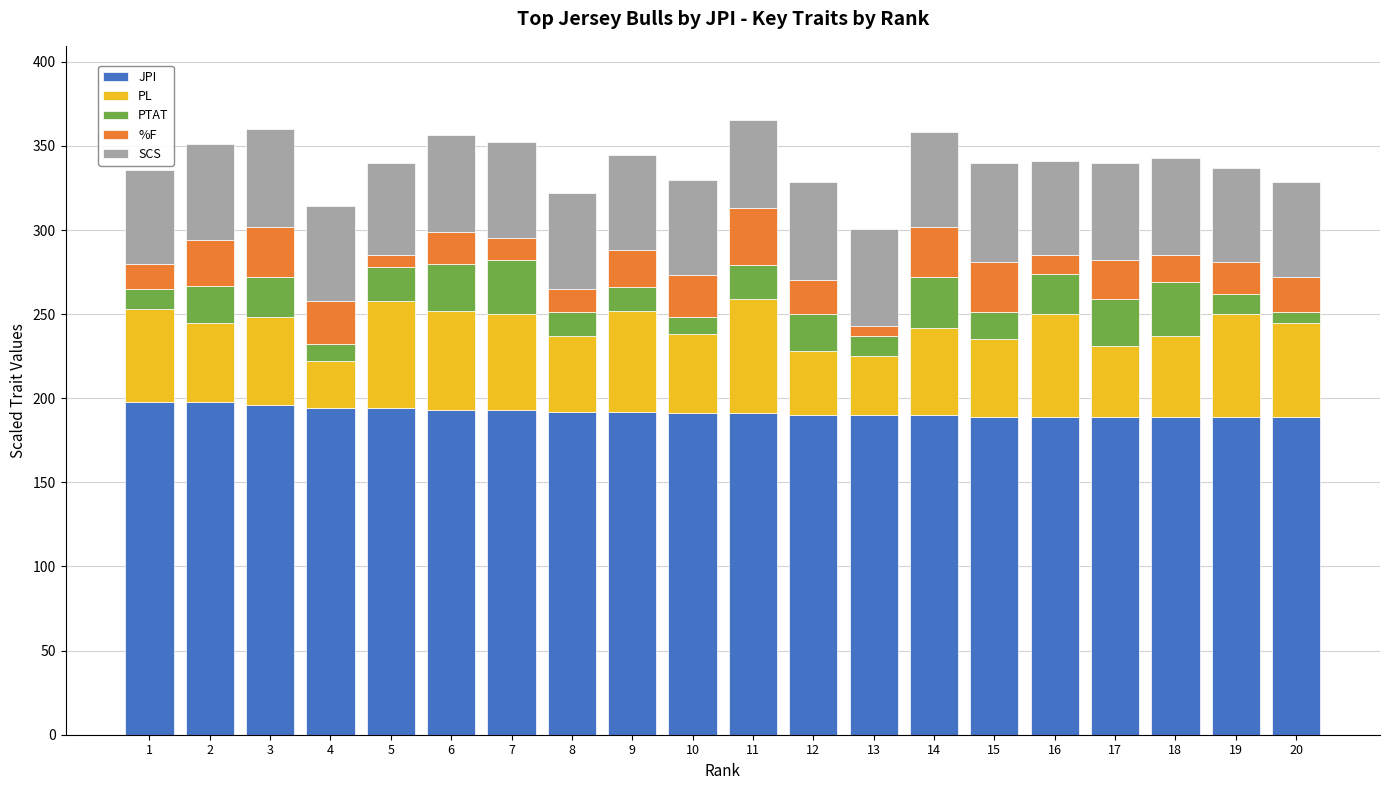

What is the total value across all series at 8?

321.8